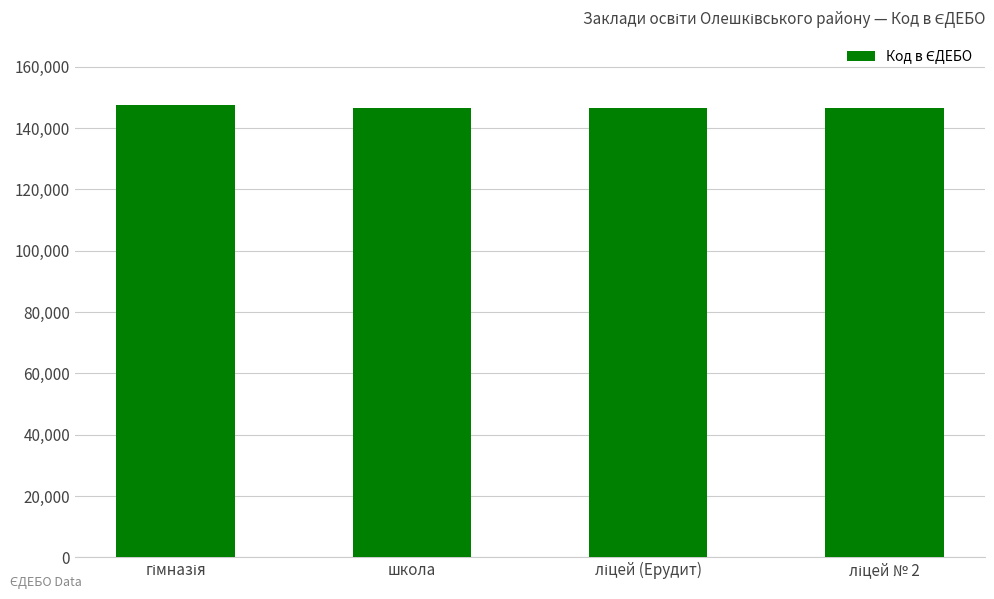

What is the sum of all values?

586966